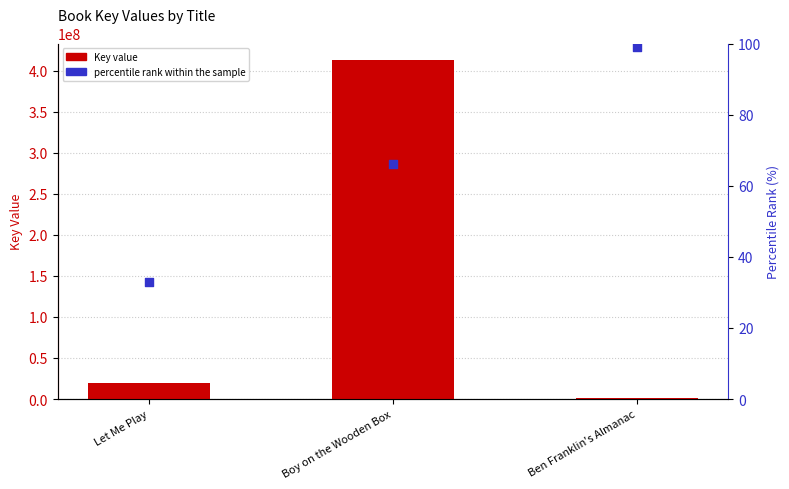

Which series has the largest total across all categories?

Key